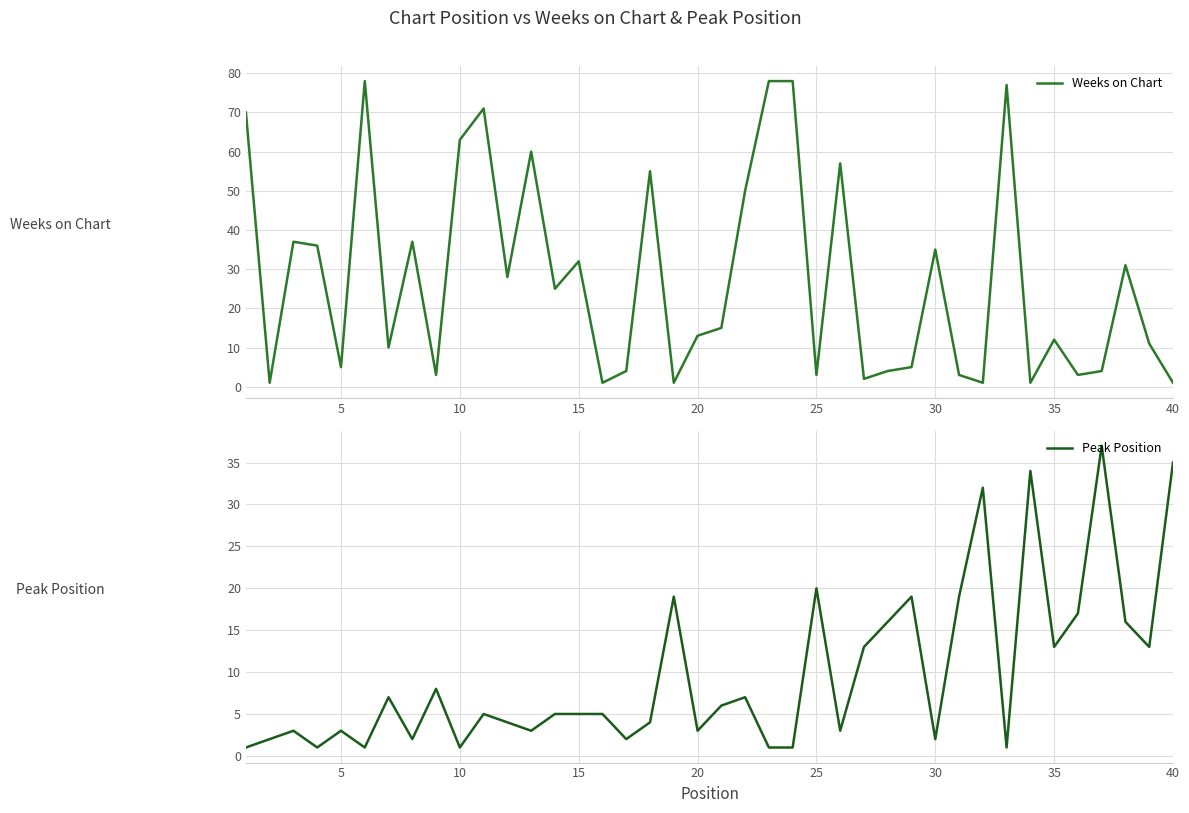

How many values in the Peak Position series exceed 5?

18